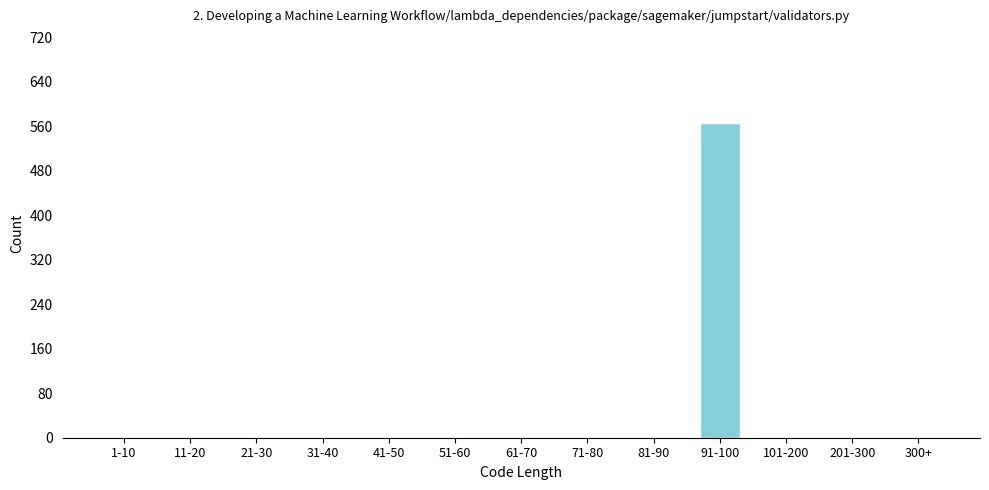

Reading left to right, what are all the values shown in this chart?

1-10=0	11-20=0	21-30=0	31-40=0	41-50=0	51-60=0	61-70=0	71-80=0	81-90=0	91-100=566	101-200=0	201-300=0	300+=0